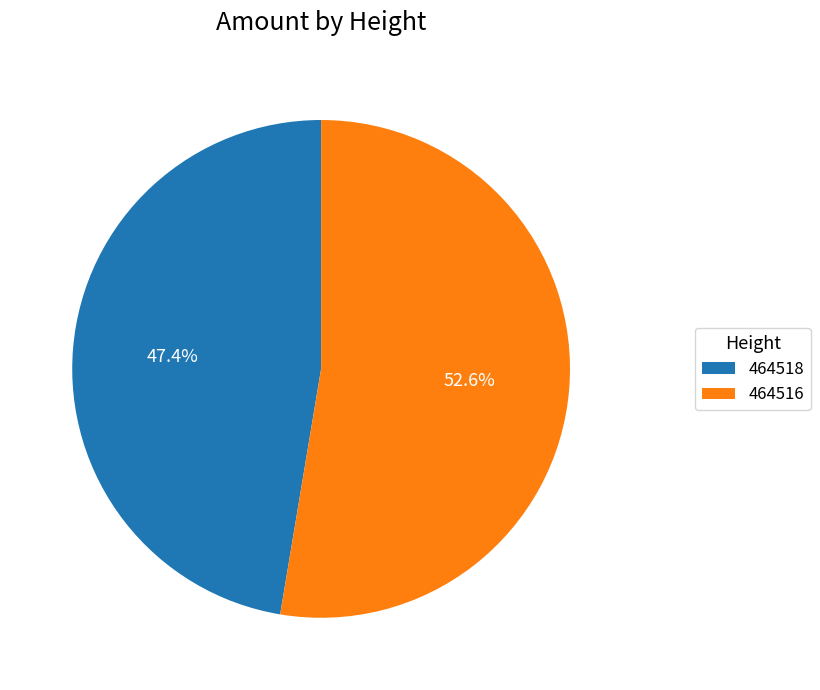

Is it true that 464518 is 54% of the pie?

False